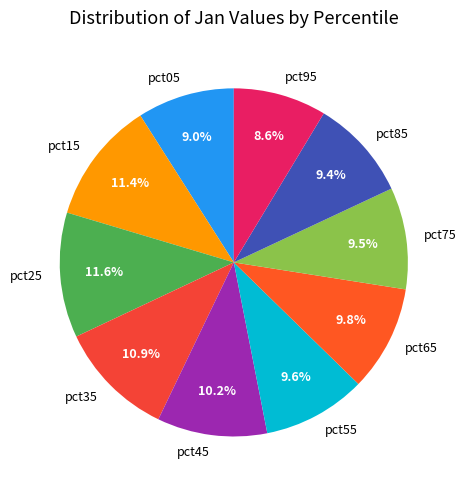

To the nearest percent, what portion does pct95 represent?

9%